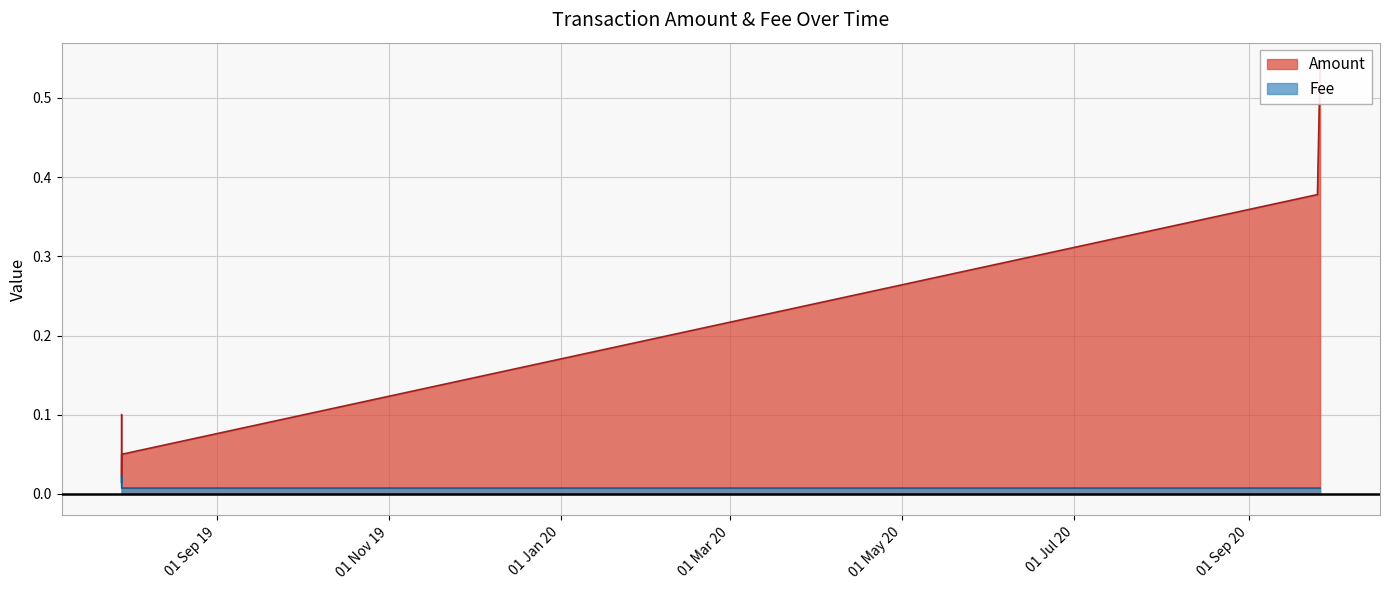

Read the value at 2019-07-29 09:16:54.

0.1